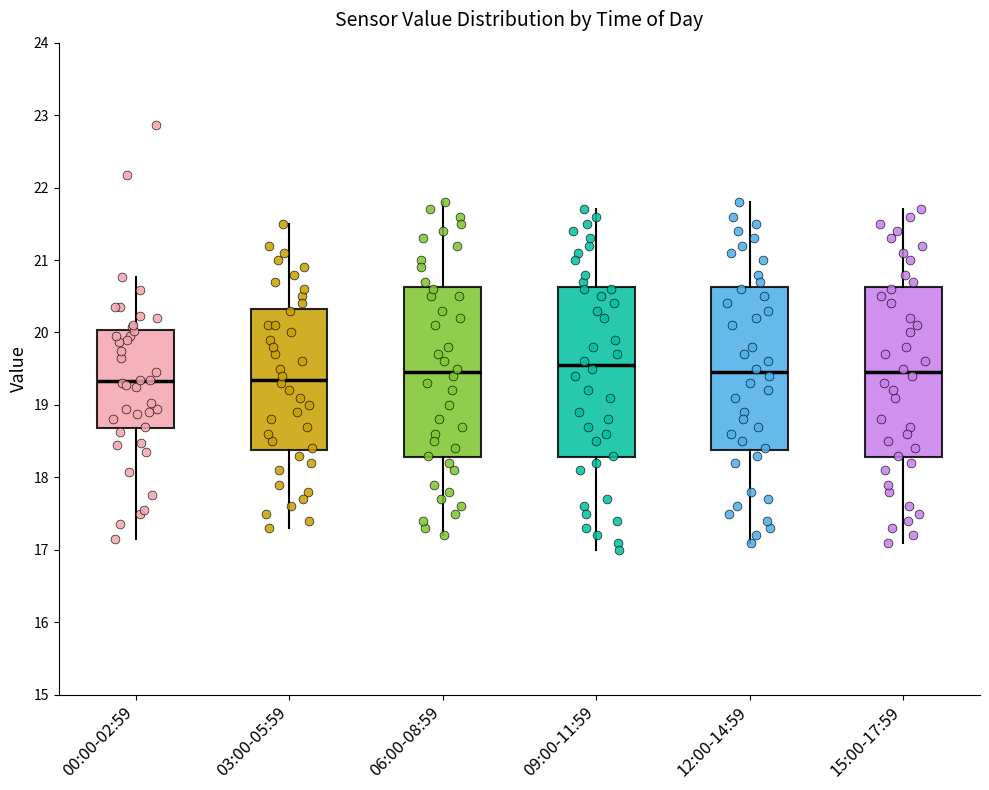

Where is the lower edge of the box for 03:00-05:59 on the y-axis? The values are not printed on the chart, so give them approximately, as read against the axis.

18.4